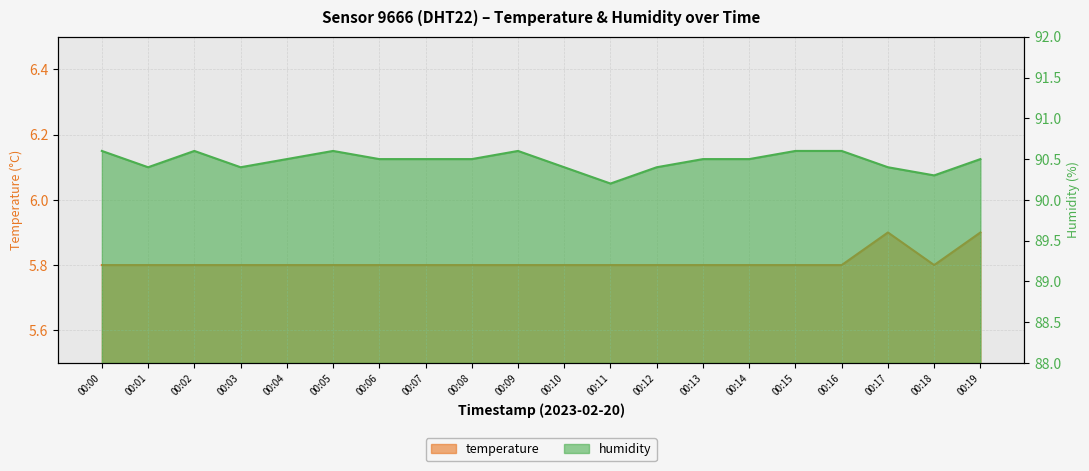

At how many categories does at least one series exceed 21?

20